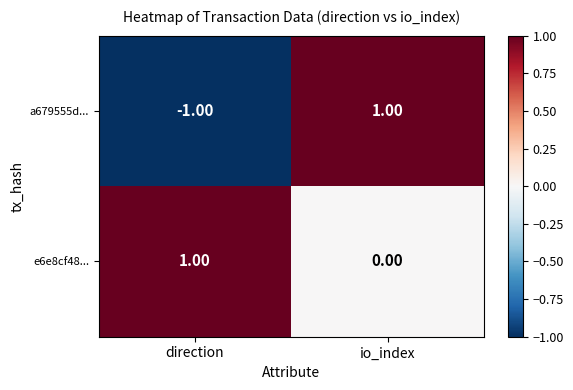

Which series has the largest total across all categories?

e6e8cf48...